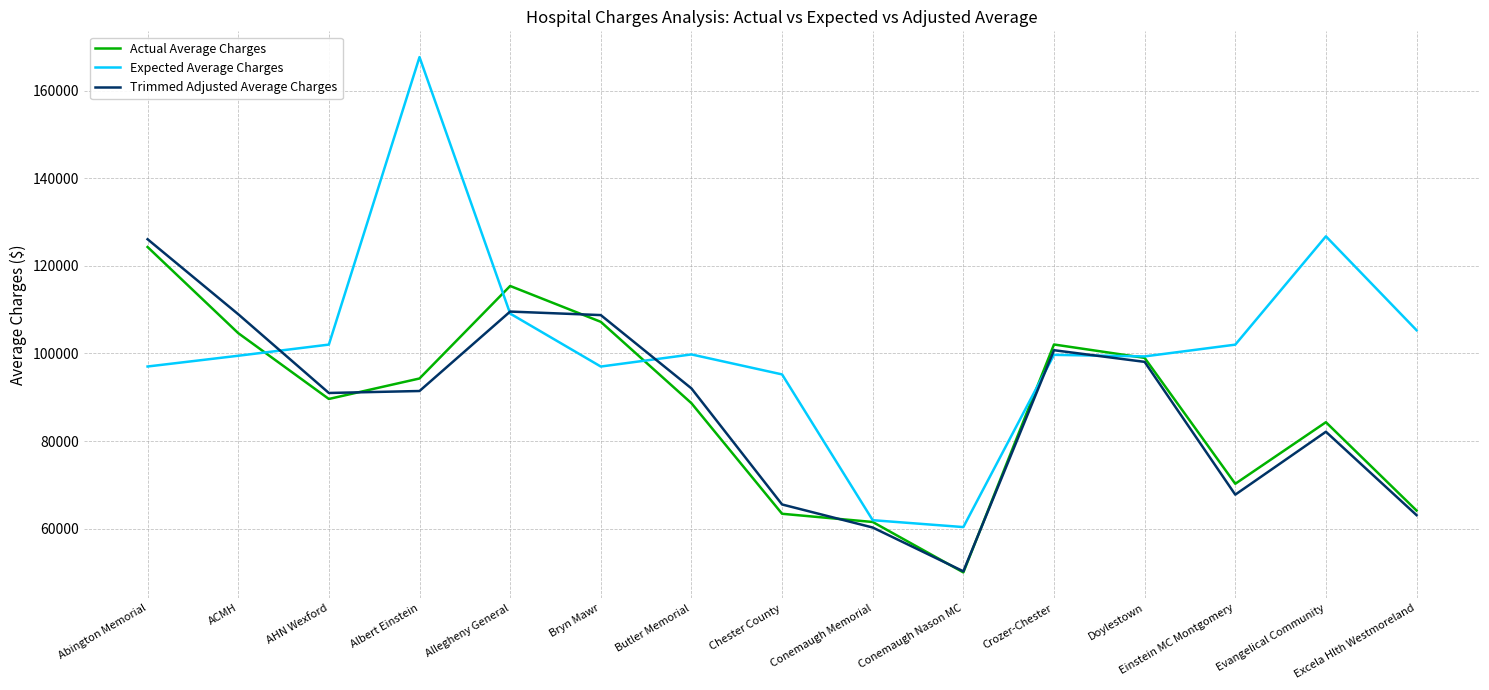

At which category is the sum across all series the highest?

Albert Einstein